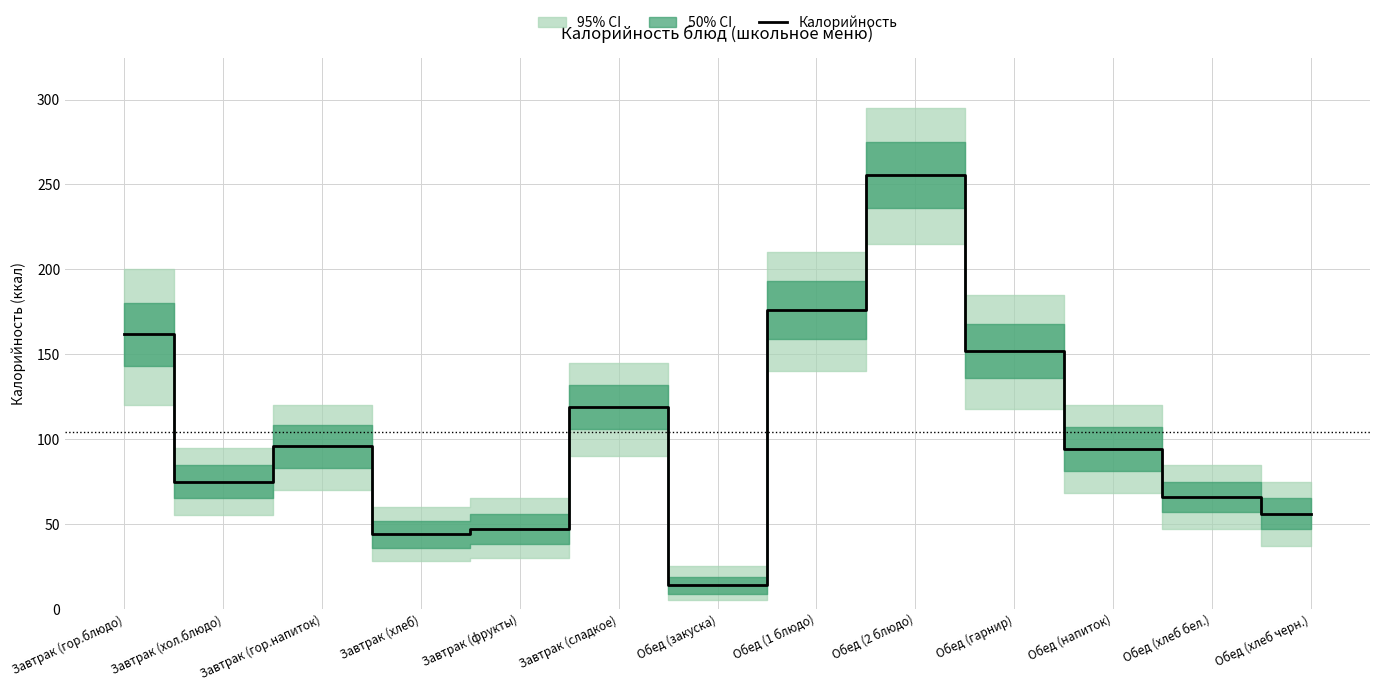

What is the minimum value shown in the chart?

14.0